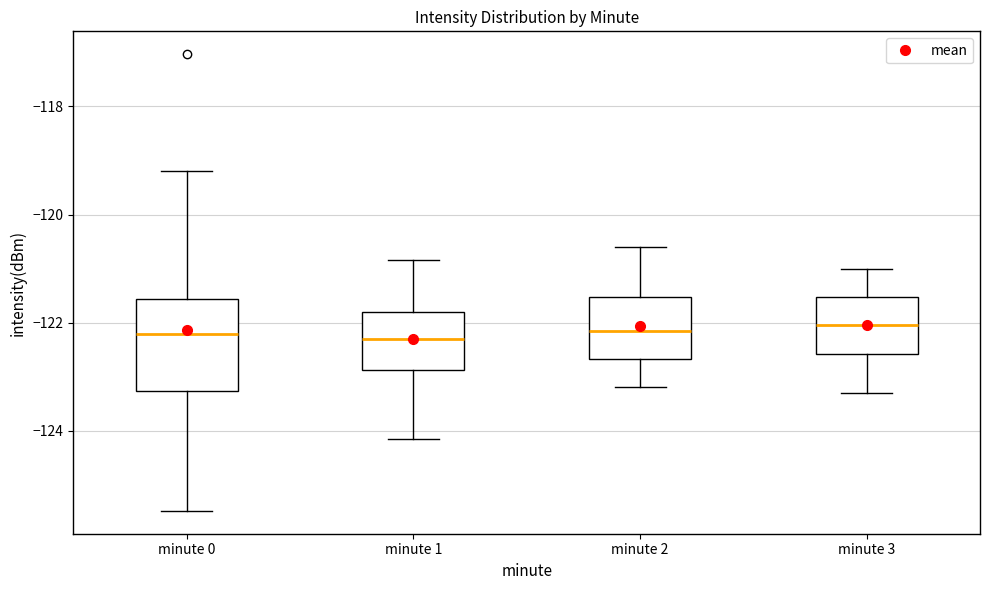

Reading left to right, transcribe this box plot: for each box, give where its median line is, the range the box spans, and where its two whiskers end, as read against the y-axis. The values are not printed on the chart, so give them approximately, as read against the axis.

minute 0: median -122.2, box -123.2 to -121.6, whiskers -125.4 to -119.2
minute 1: median -122.4, box -122.8 to -121.8, whiskers -124.2 to -120.8
minute 2: median -122.2, box -122.6 to -121.6, whiskers -123.2 to -120.6
minute 3: median -122.0, box -122.6 to -121.6, whiskers -123.2 to -121.0